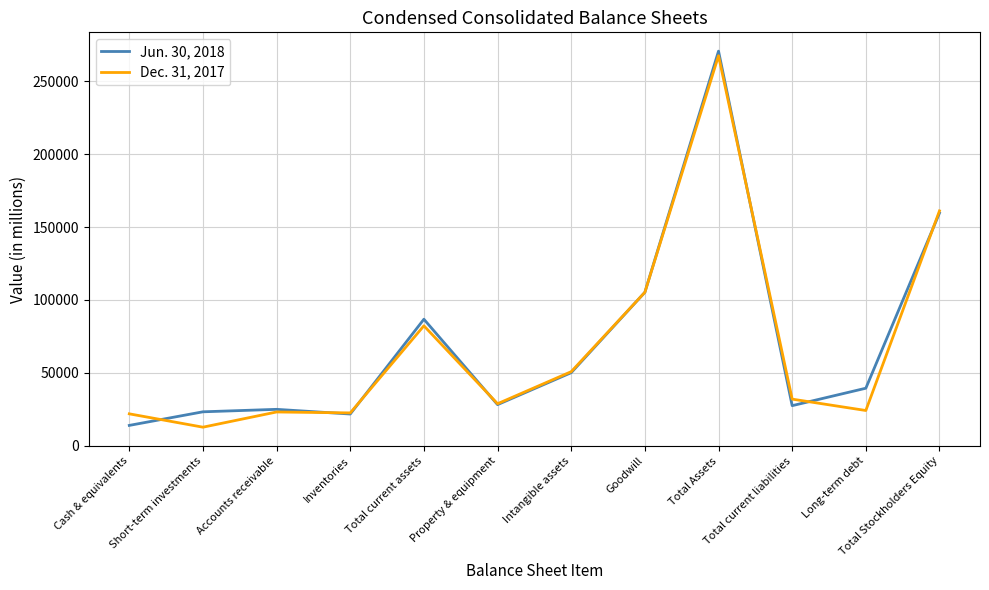

At which category is the sum across all series the highest?

Total Assets